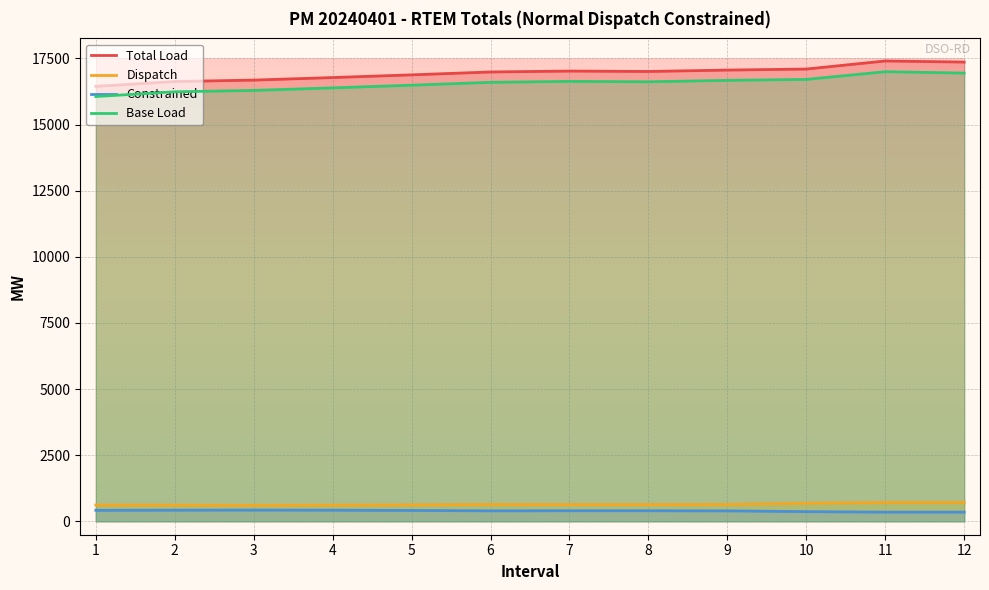

What is the value of the Dispatch point at the 12th from the left?

709.0